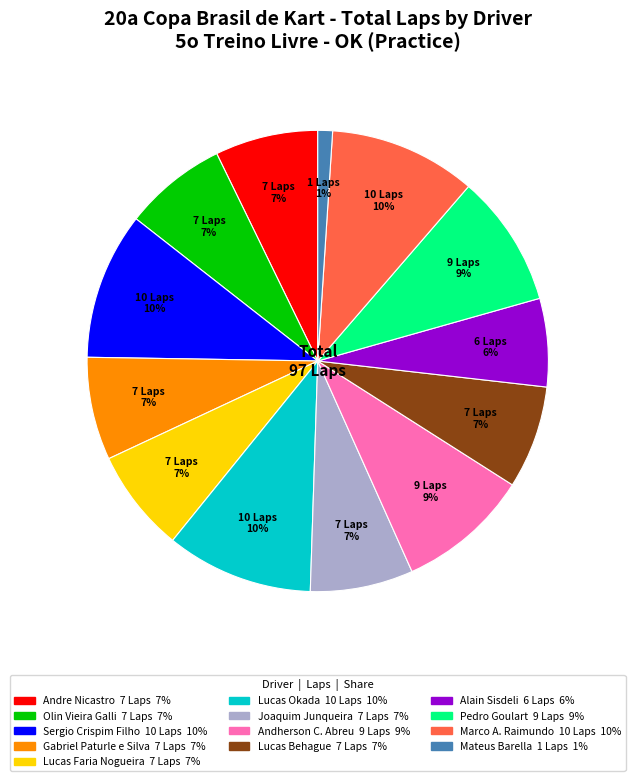

Count the number of slices in the pie.

13